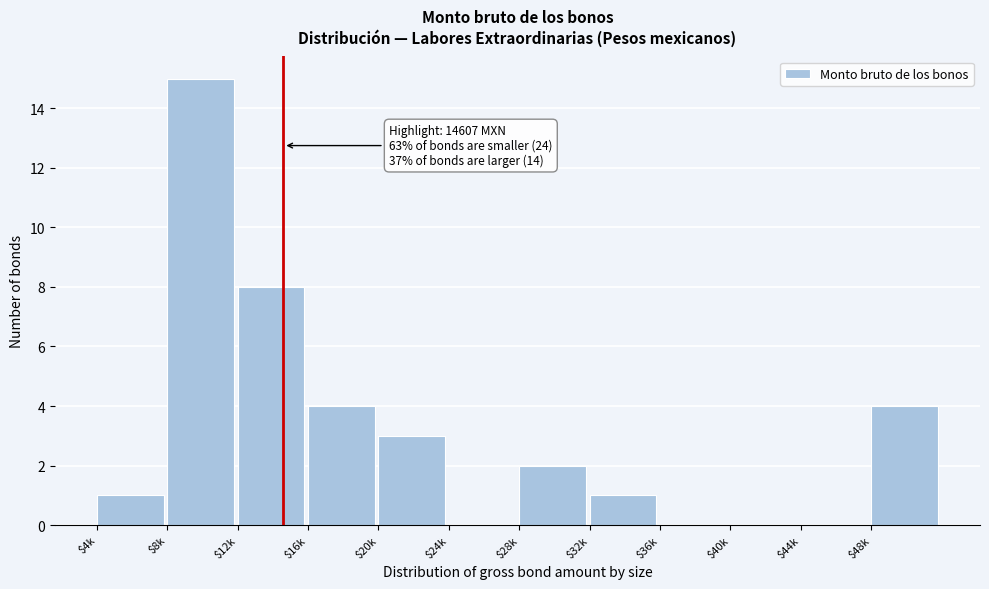

Which category has the highest value across all series?

$8k